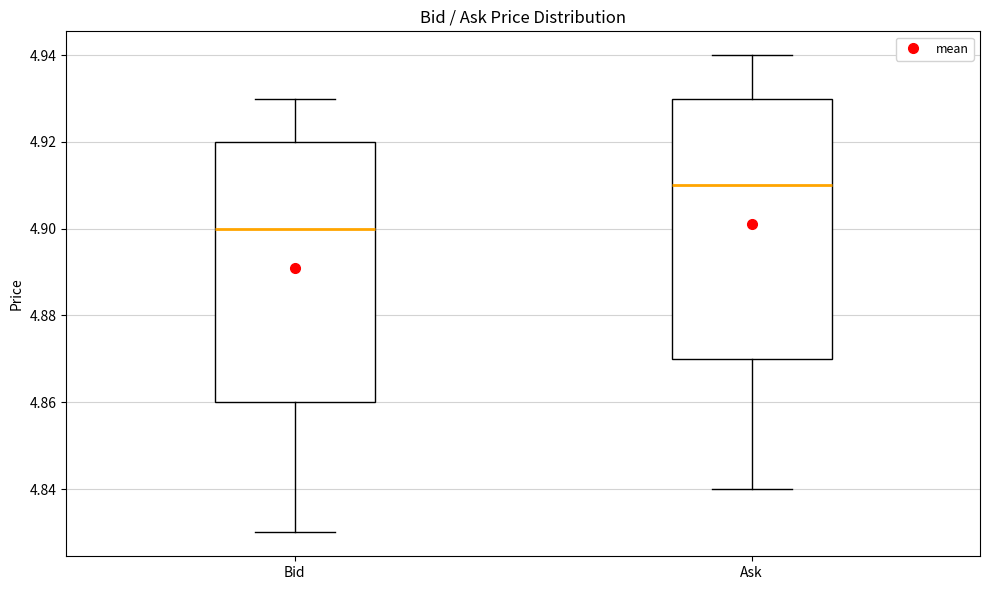

Reading left to right, transcribe this box plot: for each box, give where its median line is, the range the box spans, and where its two whiskers end, as read against the y-axis. The values are not printed on the chart, so give them approximately, as read against the axis.

Bid: median 4.90, box 4.86 to 4.92, whiskers 4.83 to 4.93
Ask: median 4.91, box 4.87 to 4.93, whiskers 4.84 to 4.94